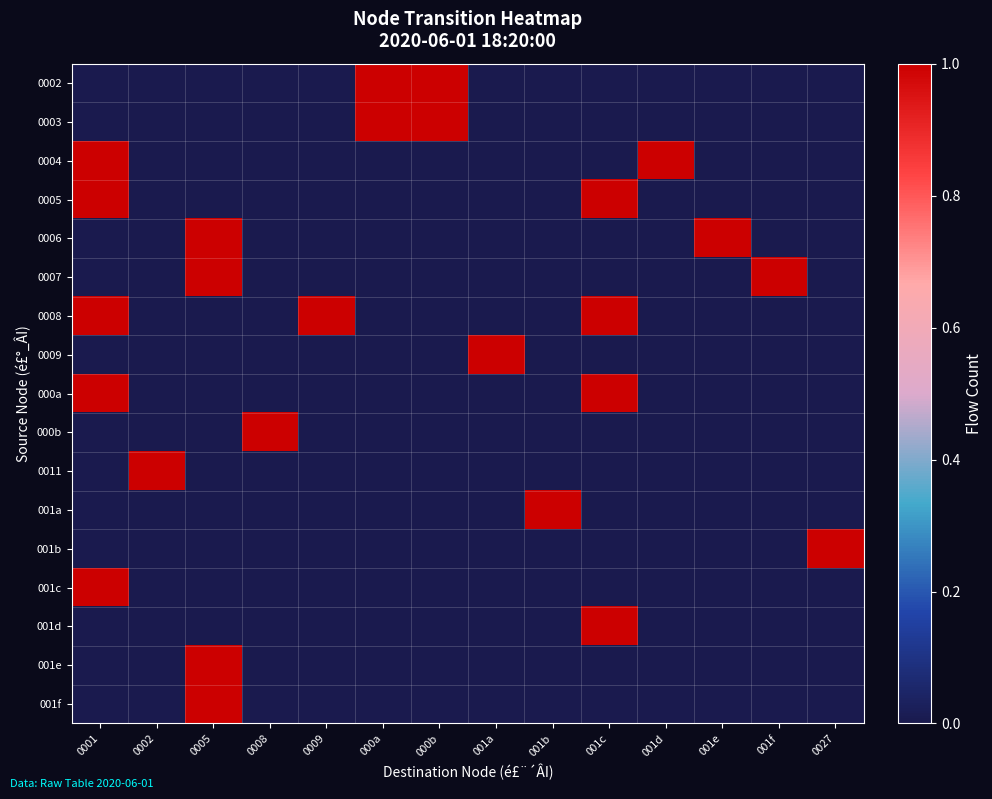

At which category does the chart reach its minimum across all series?

0001